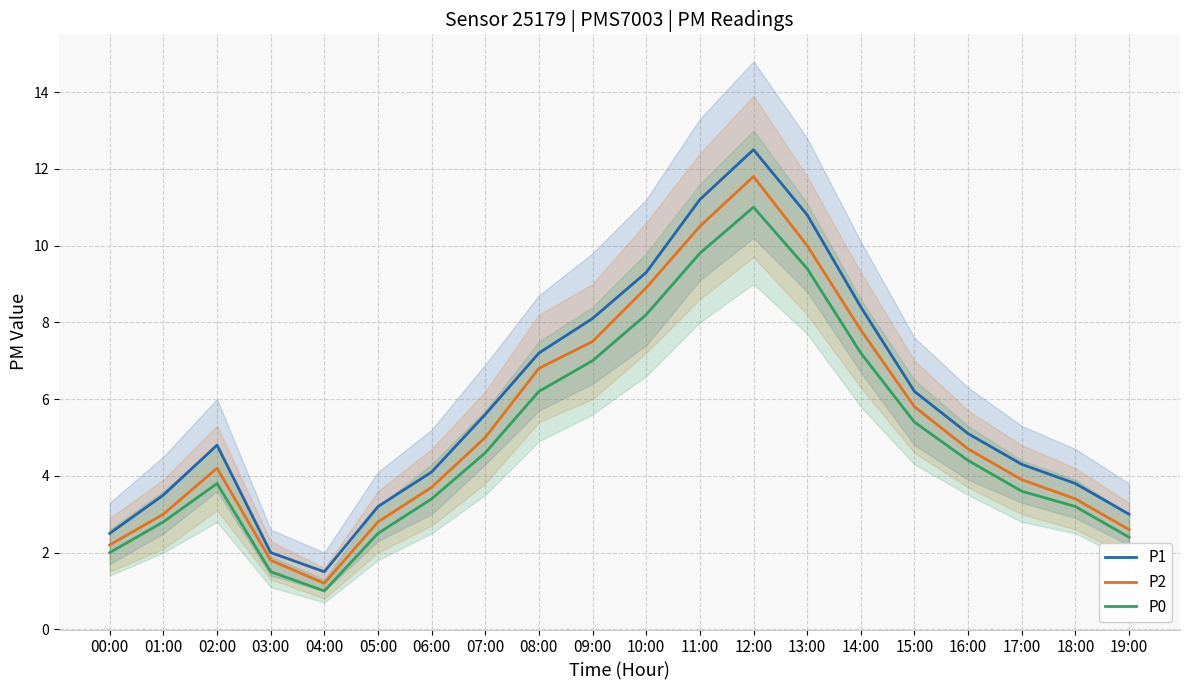

True or false: P2 and P0 cross at least once.

False